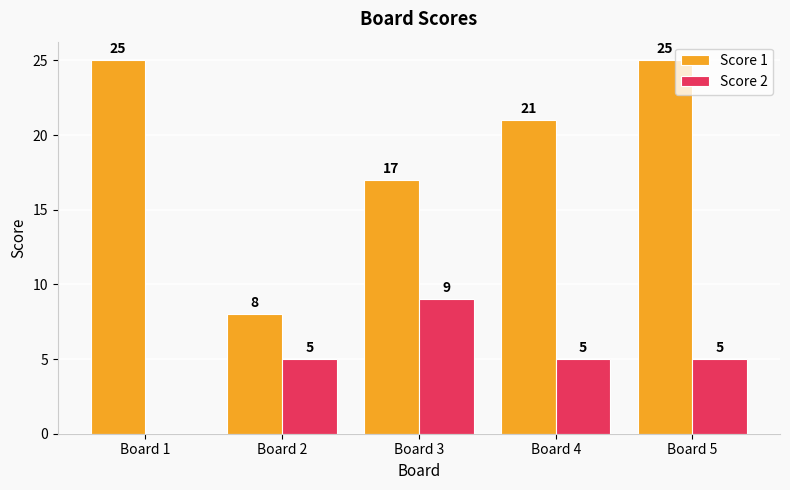

Which series changed the most between Board 2 and Board 4?

Score 1